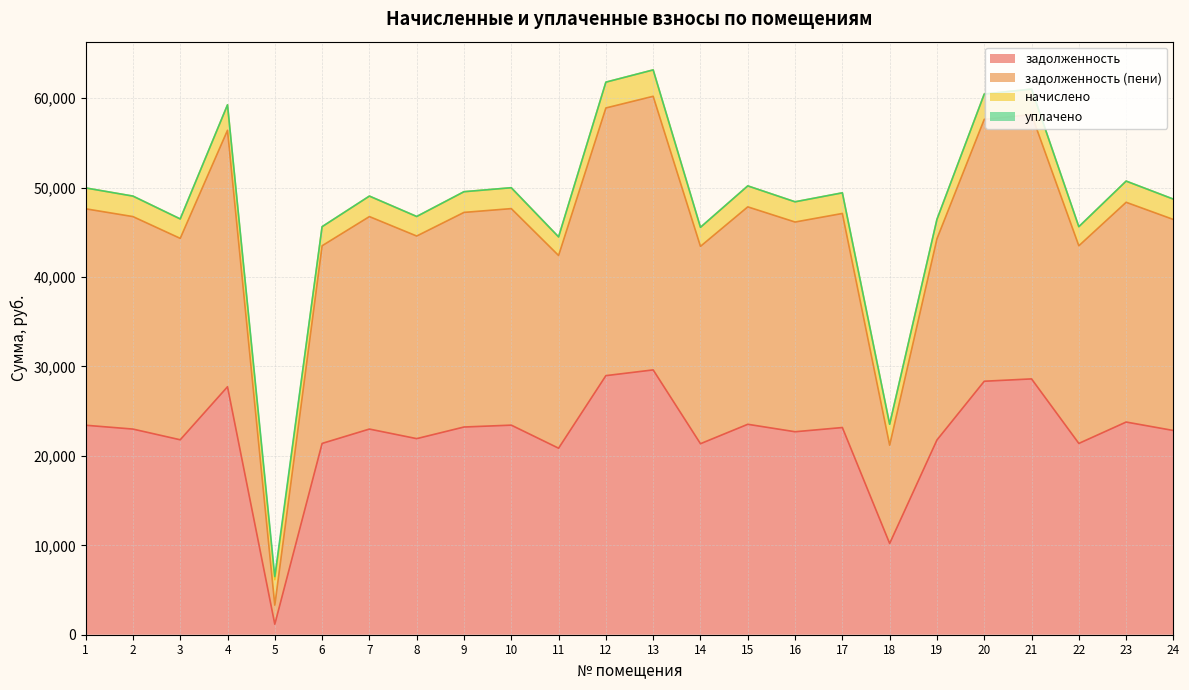

What is the value of the задолженность (пени) point at the 2nd from the left?

46759.9